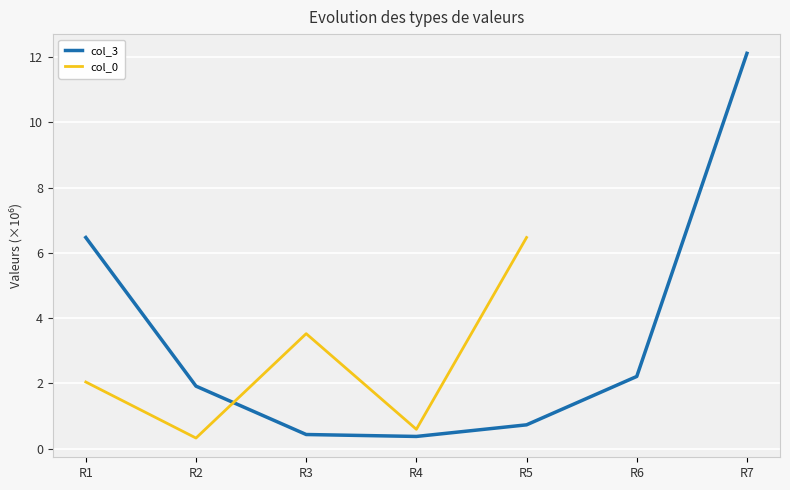

Which category has the highest value across all series?

R7